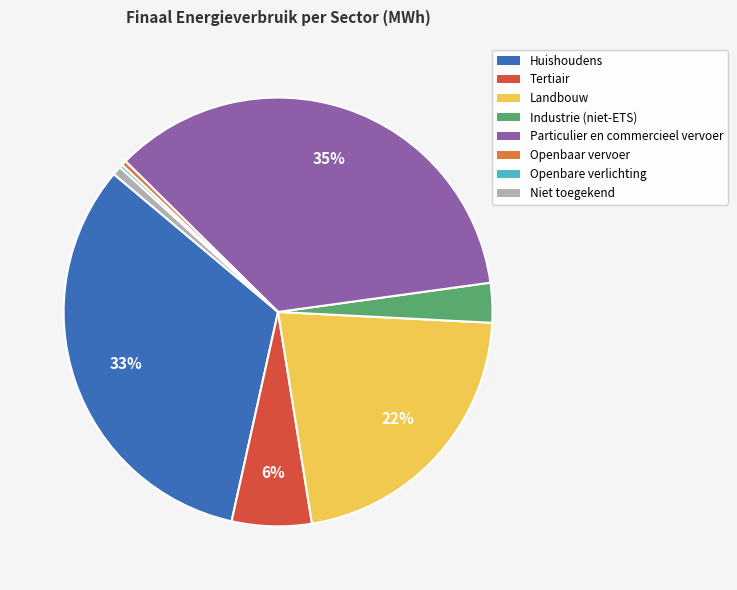

To the nearest percent, what is the difference between the largest and smallest slice percentages?

35%